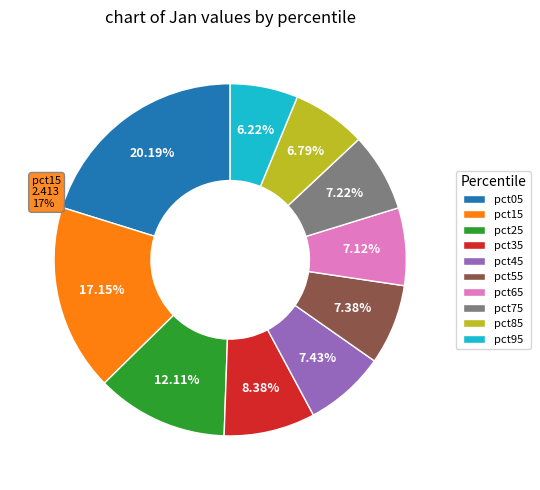

What is the smallest slice in the pie chart?

pct95